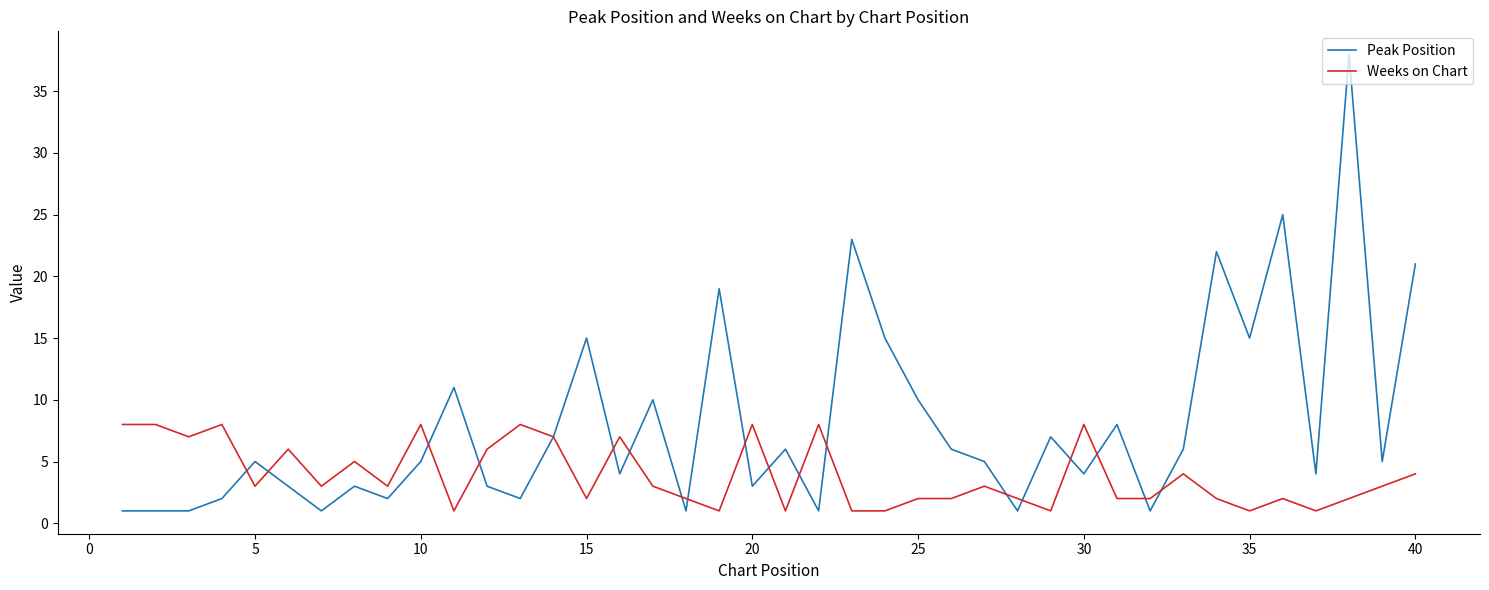

What is the lowest value of the Peak Position series?

1